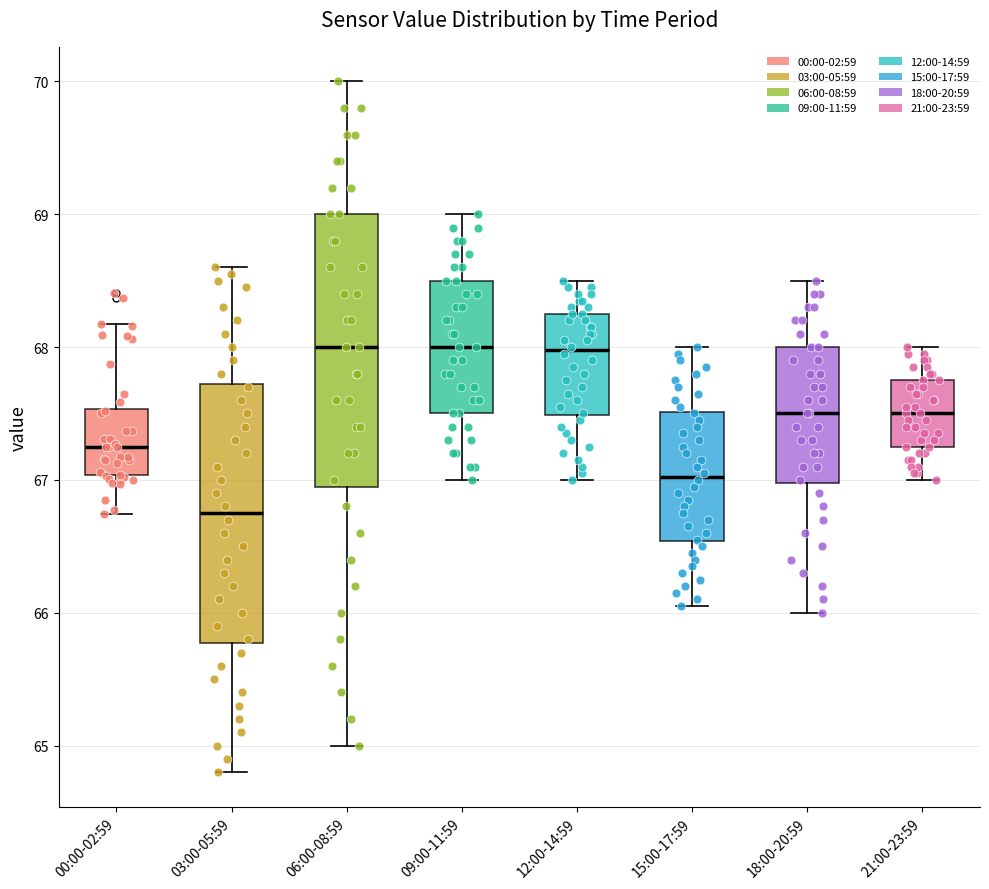

Reading left to right, transcribe this box plot: for each box, give where its median line is, the range the box spans, and where its two whiskers end, as read against the y-axis. The values are not printed on the chart, so give them approximately, as read against the axis.

00:00-02:59: median 67.3, box 67.0 to 67.5, whiskers 66.7 to 68.2
03:00-05:59: median 66.8, box 65.8 to 67.7, whiskers 64.8 to 68.6
06:00-08:59: median 68.0, box 67.0 to 69.0, whiskers 65.0 to 70.0
09:00-11:59: median 68.0, box 67.5 to 68.5, whiskers 67.0 to 69.0
12:00-14:59: median 68.0, box 67.5 to 68.3, whiskers 67.0 to 68.5
15:00-17:59: median 67.0, box 66.5 to 67.5, whiskers 66.1 to 68.0
18:00-20:59: median 67.5, box 67.0 to 68.0, whiskers 66.0 to 68.5
21:00-23:59: median 67.5, box 67.3 to 67.8, whiskers 67.0 to 68.0